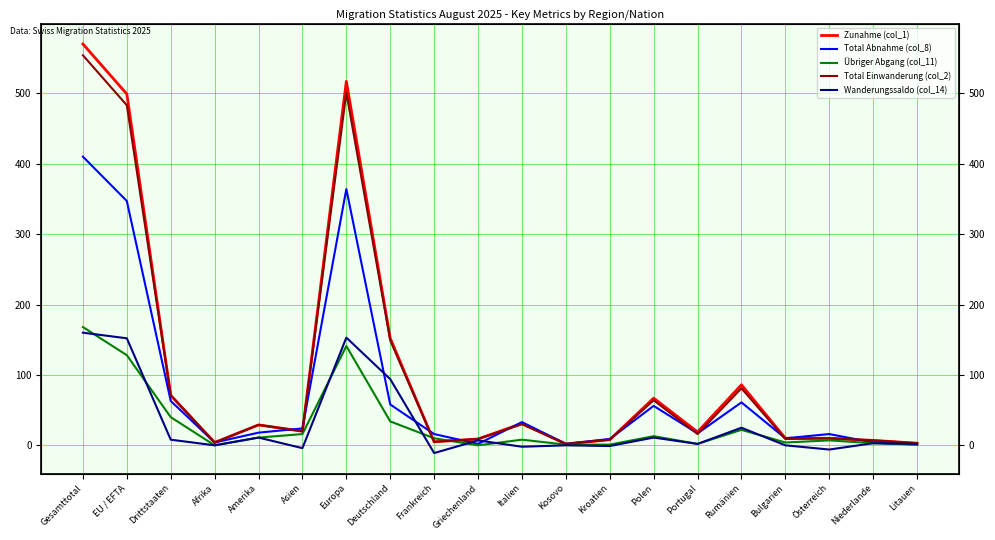

Which series has the largest total across all categories?

Zunahme (col_1)